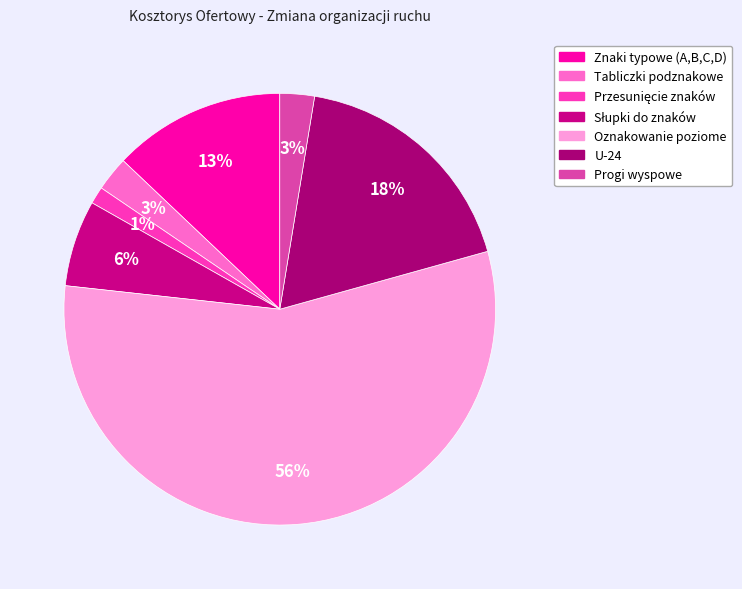

How many slices are in this pie chart?

7